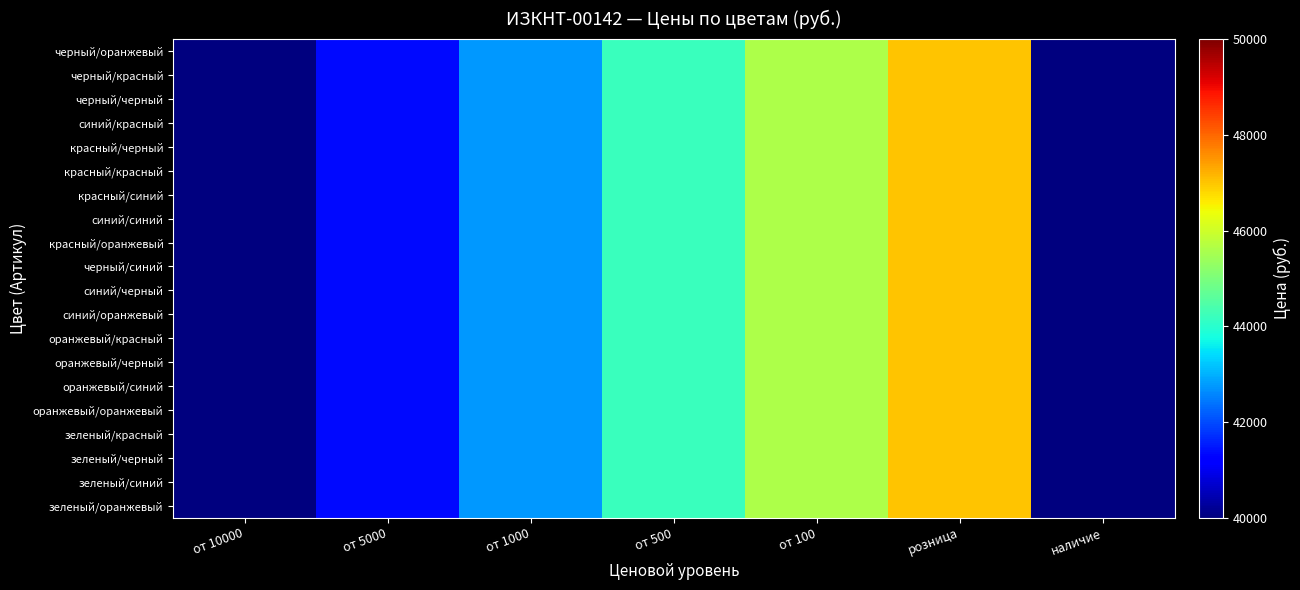

Which series has the largest total across all categories?

черный/оранжевый